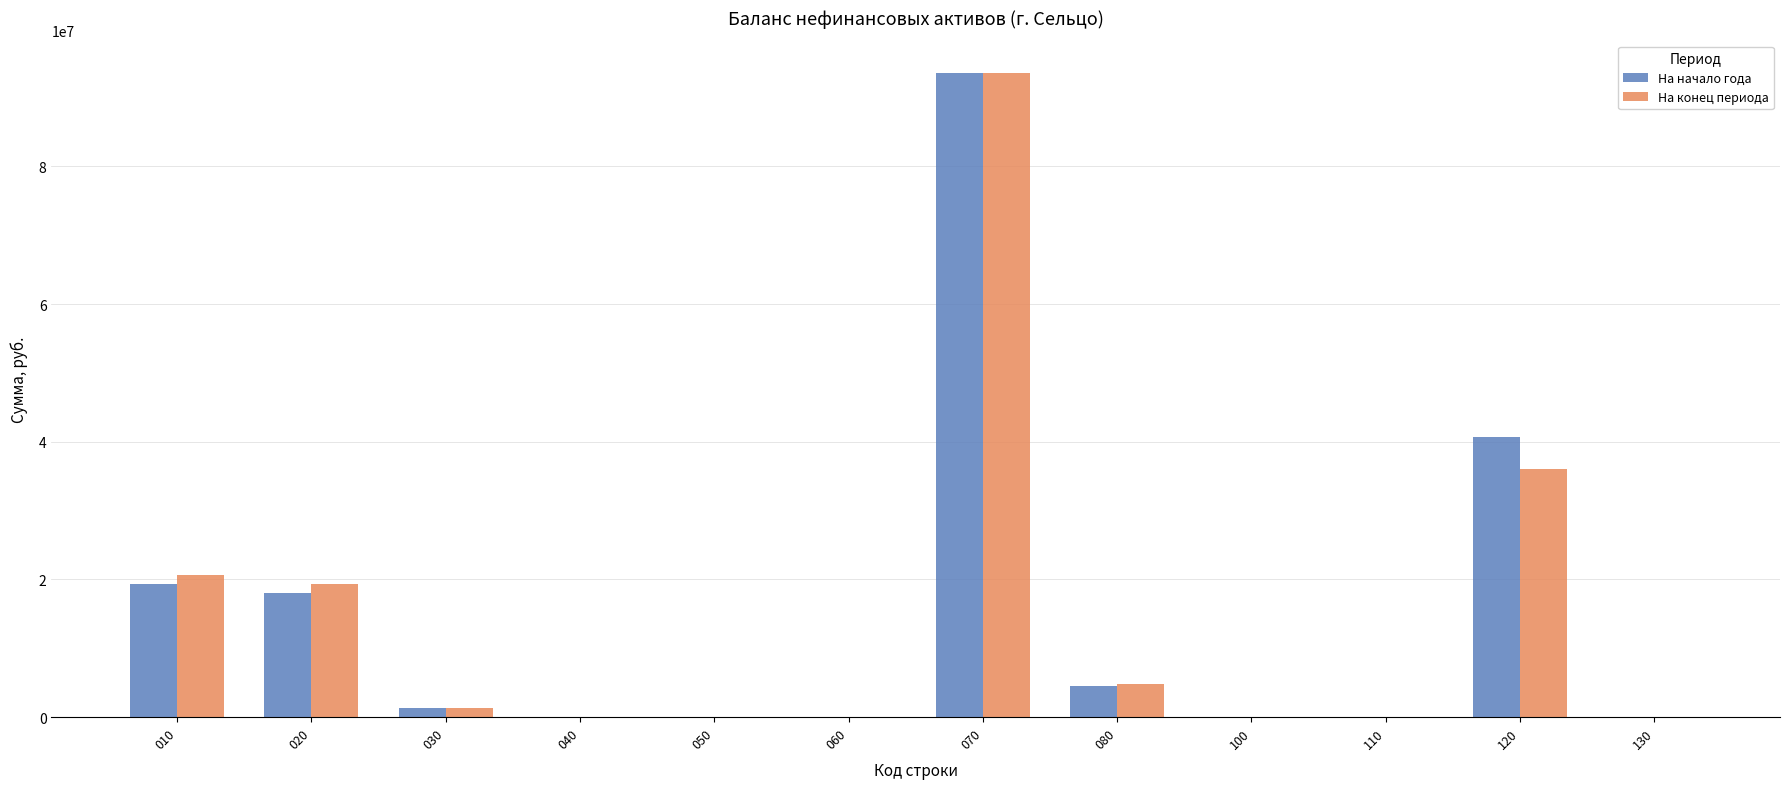

What is the sum of the На конец периода values at 110 and 120?

36013876.5